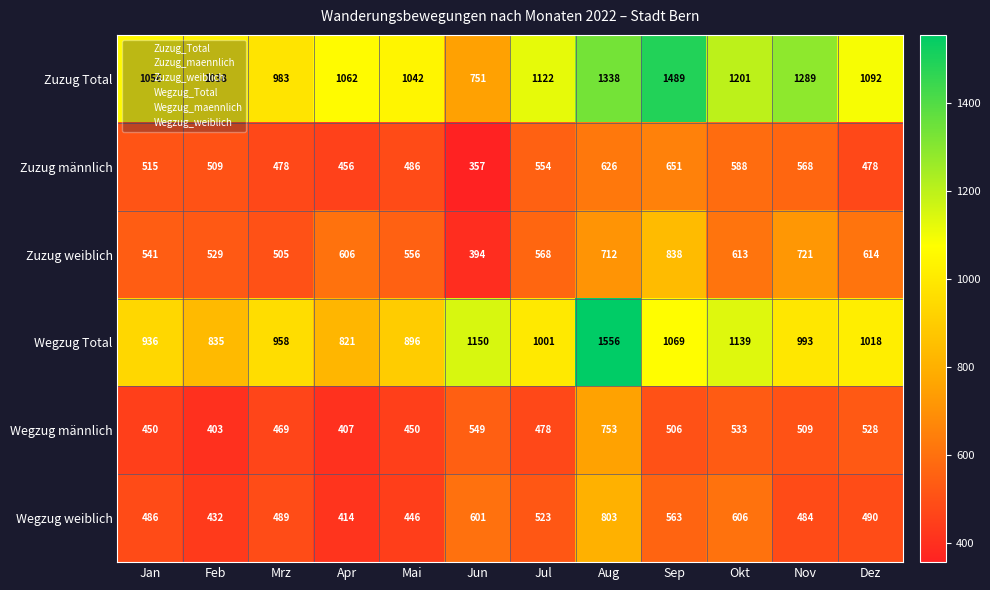

Read the Wegzug Total value at Aug.

1556